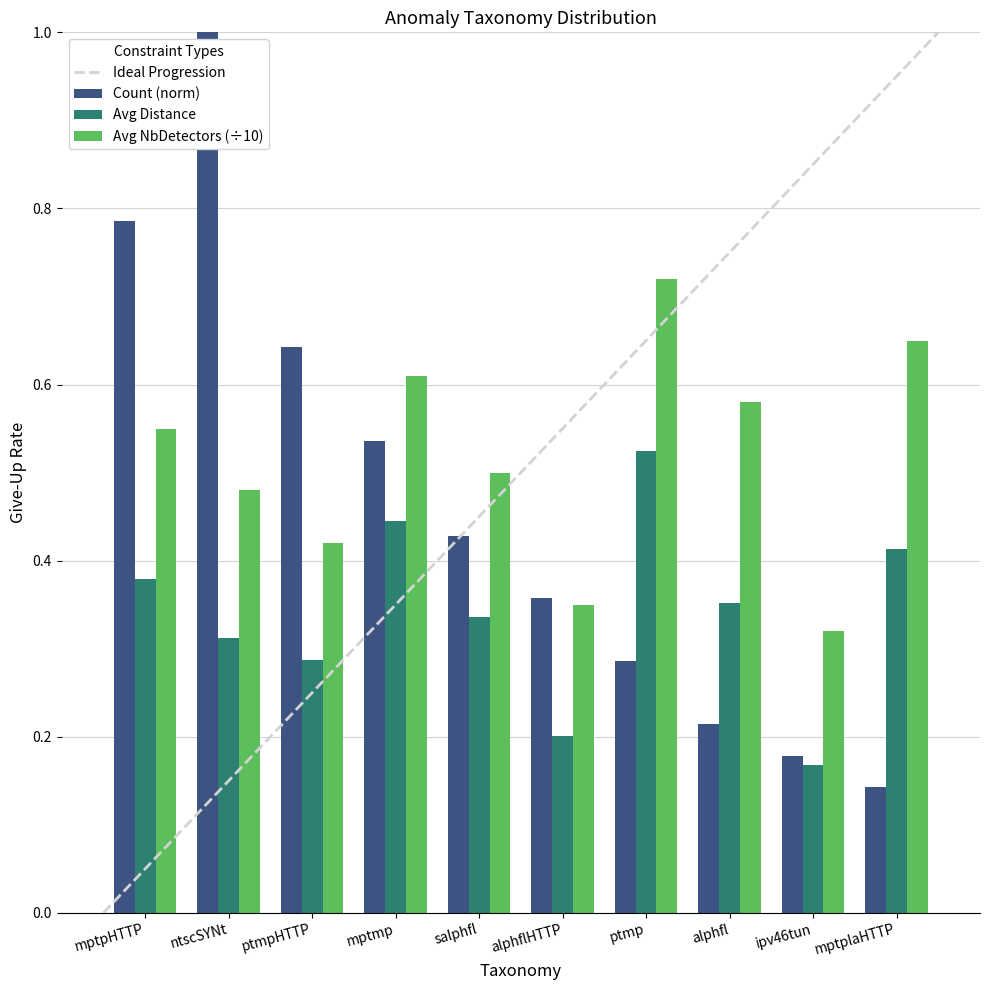

True or false: Avg Distance has a value of 0.4 at mptmp.

True